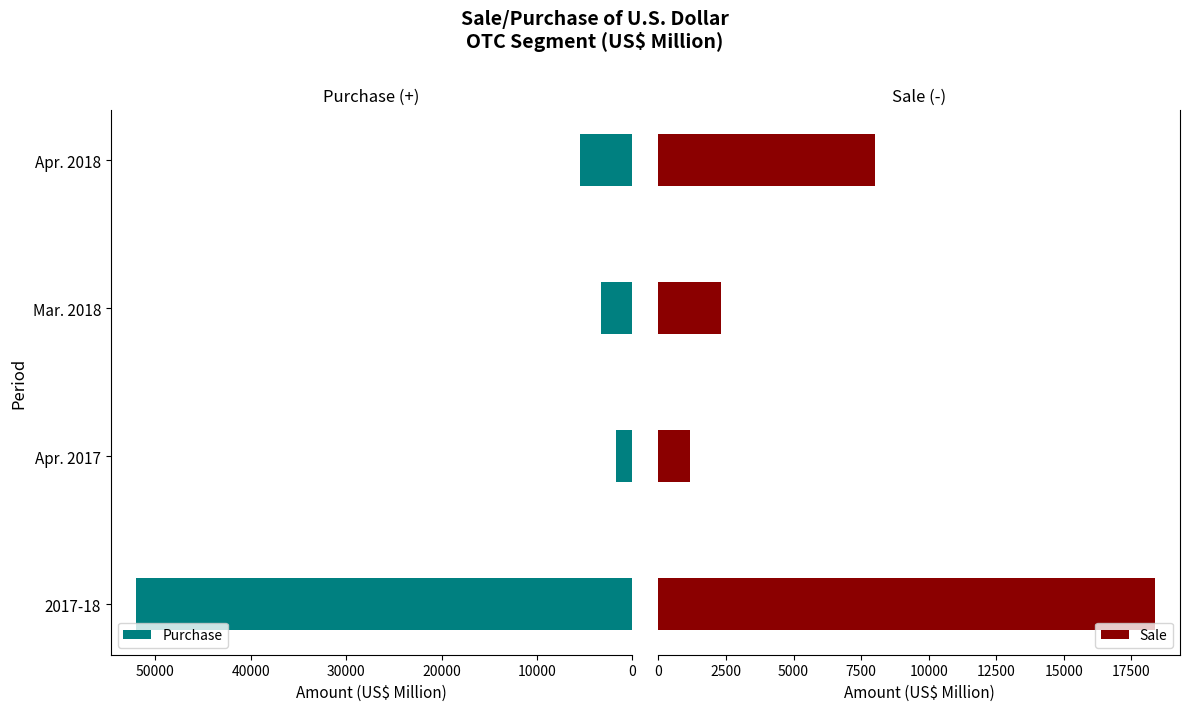

Does the chart contain stacked bars?

No